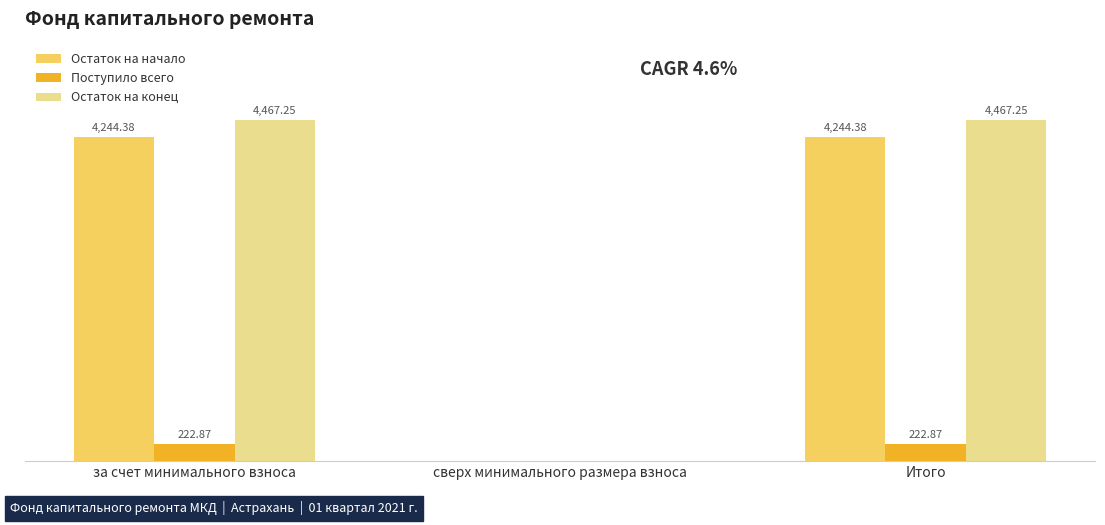

At which label does Остаток на начало first exceed 4244?

за счет минимального взноса